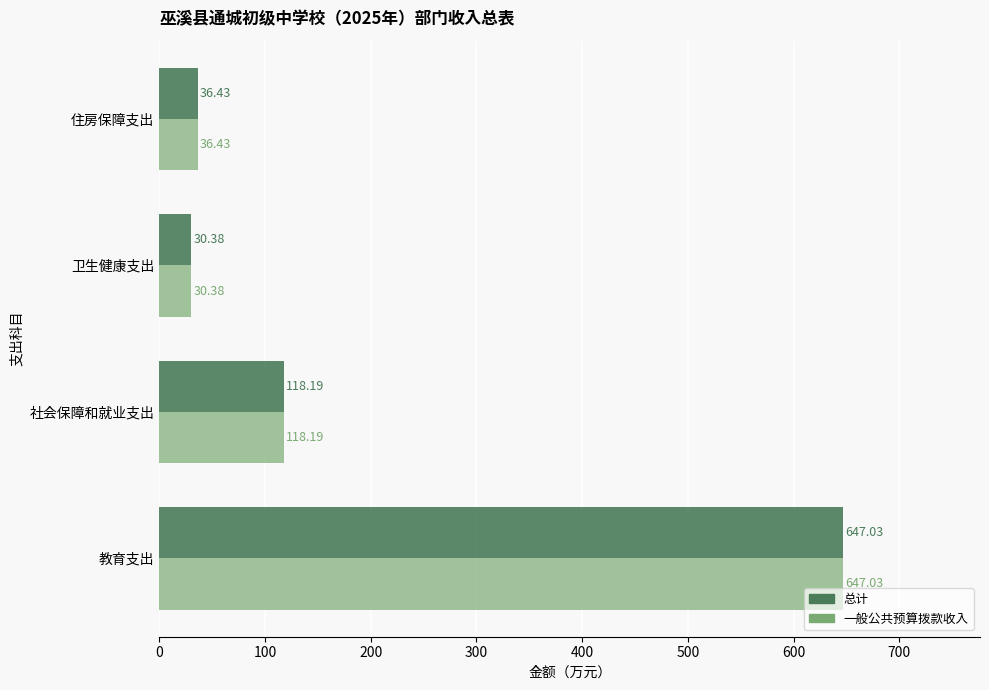

Where is 一般公共预算拨款收入 nearest to the value 338?

社会保障和就业支出